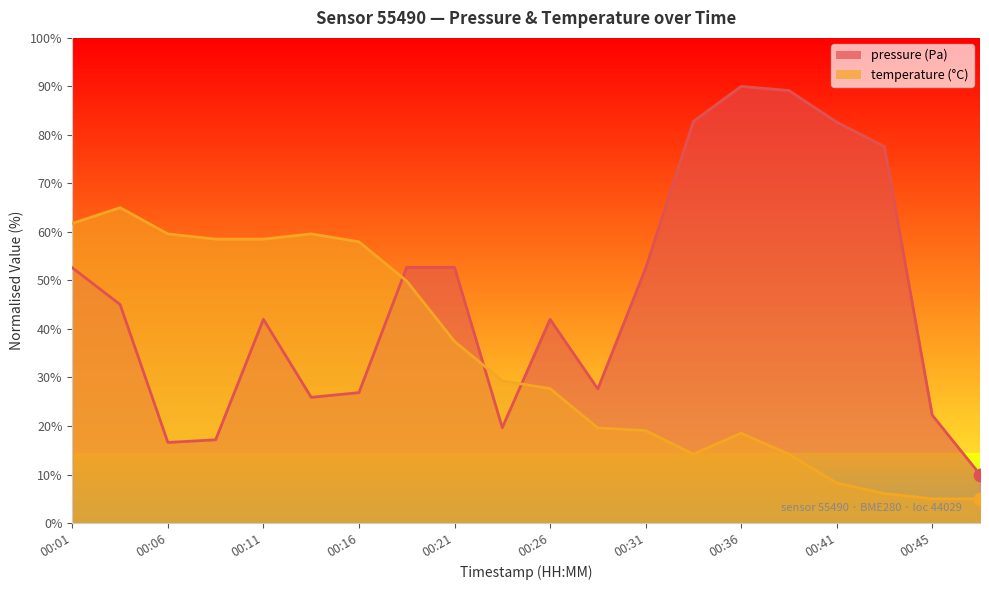

At which category is the sum across all series the highest?

00:01